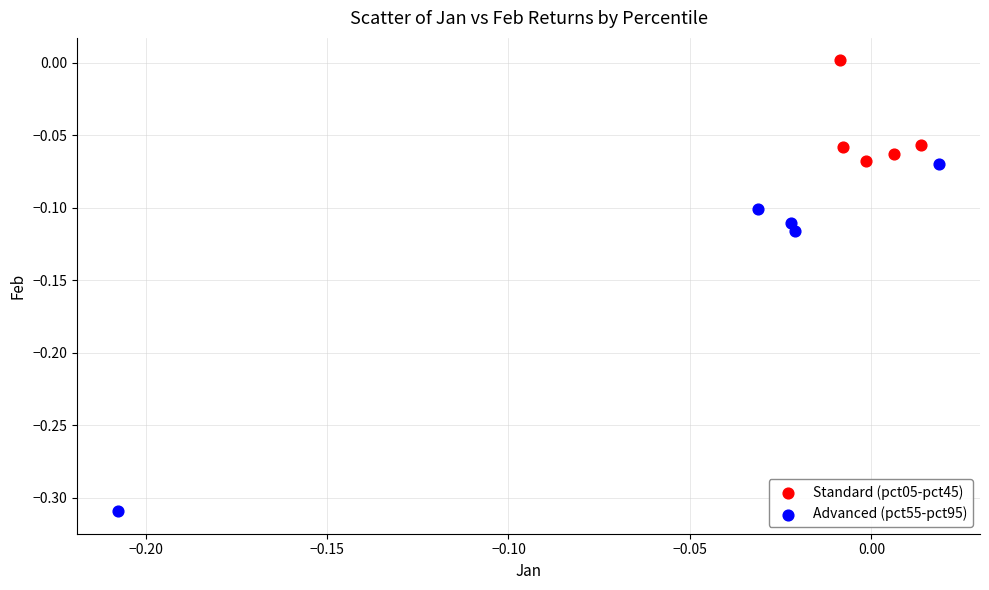

Which series has the largest Y range (max minus min)?

Advanced (pct55-pct95)